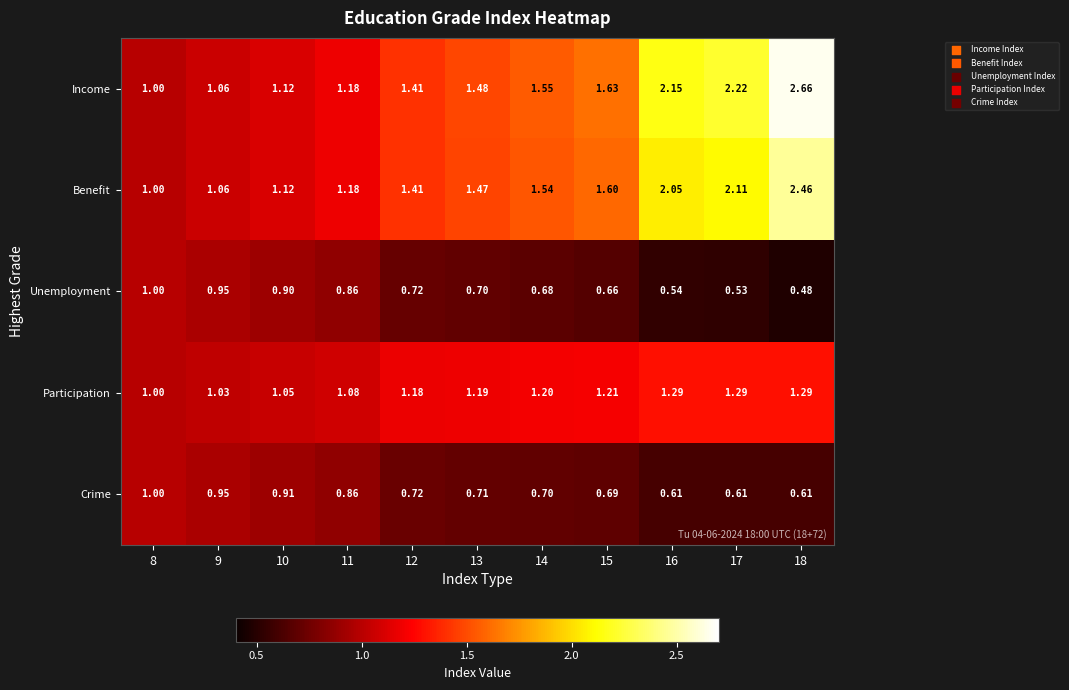

Rank the series at 15 from lowest to highest value.

Unemployment, Crime, Participation, Benefit, Income